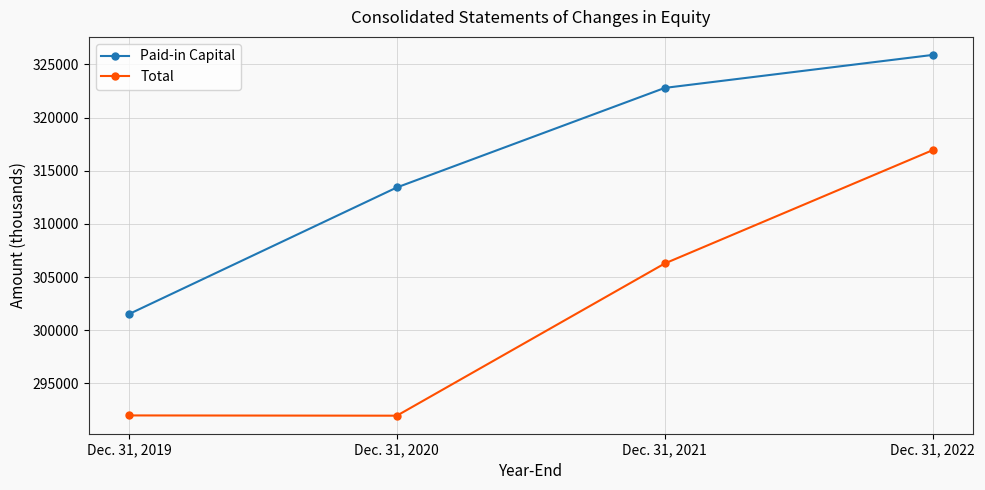

True or false: Paid-in Capital and Total intersect in this chart.

False